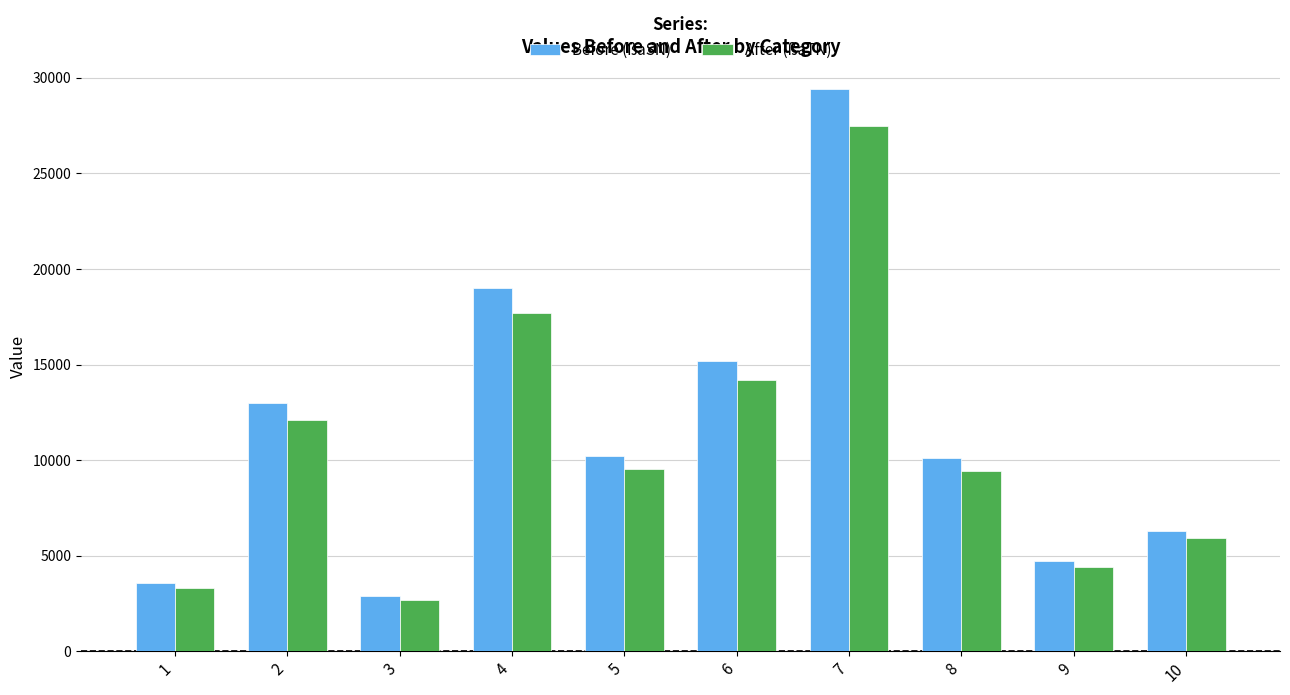

Where is After (ßaTN) nearest to the value 15100?

6